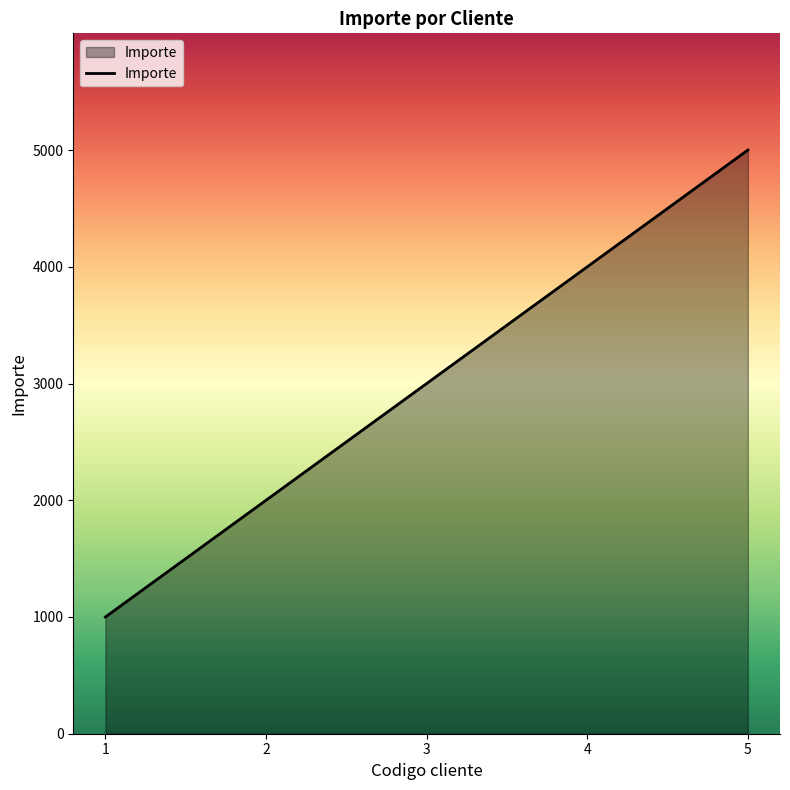

Between 4 and 3, which is larger?

4